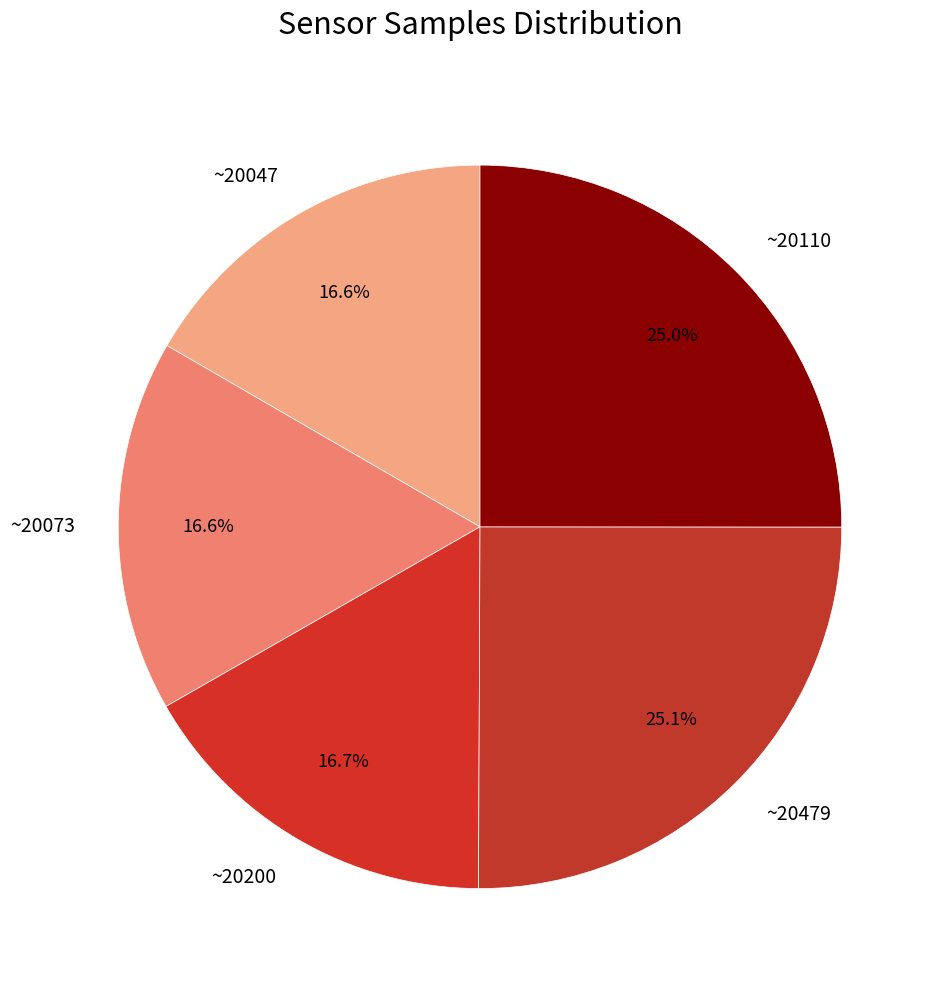

Is there a majority slice in this chart?

No